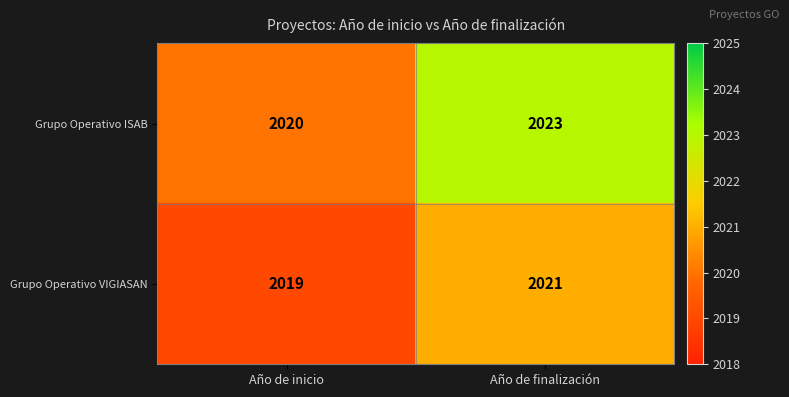

Rank the series by their average value, from highest to lowest.

Grupo Operativo ISAB, Grupo Operativo VIGIASAN